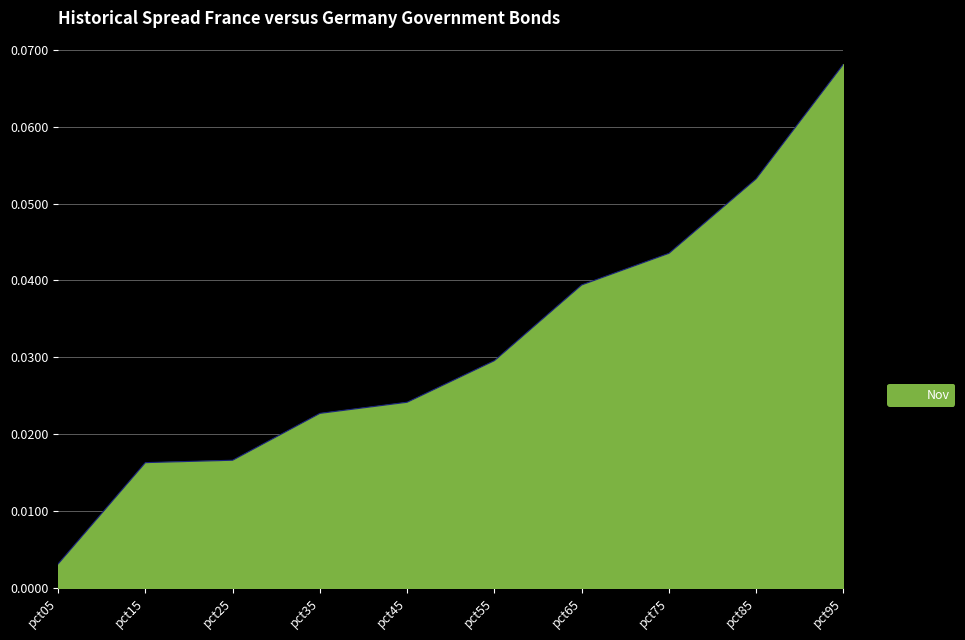

At which category does the chart reach its peak across all series?

pct95